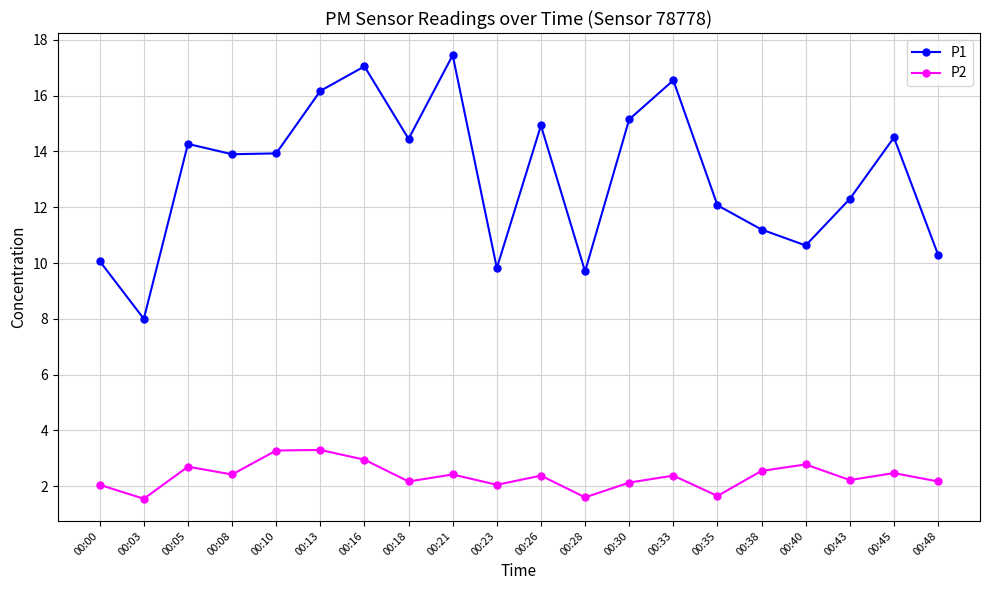

Is the value of P2 at 00:30 greater than the value of P1 at 00:21?

No